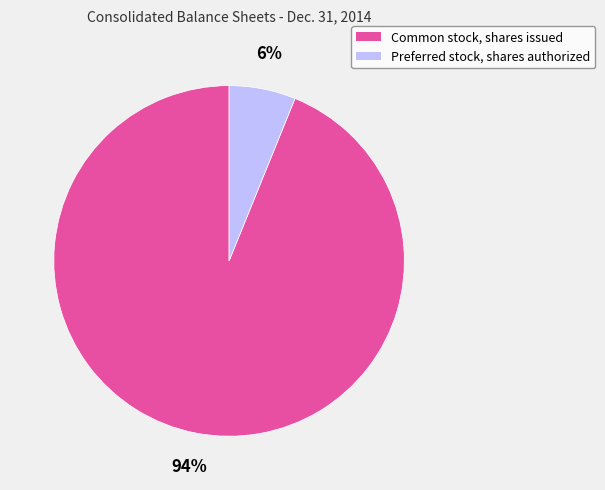

Count the number of slices in the pie.

2